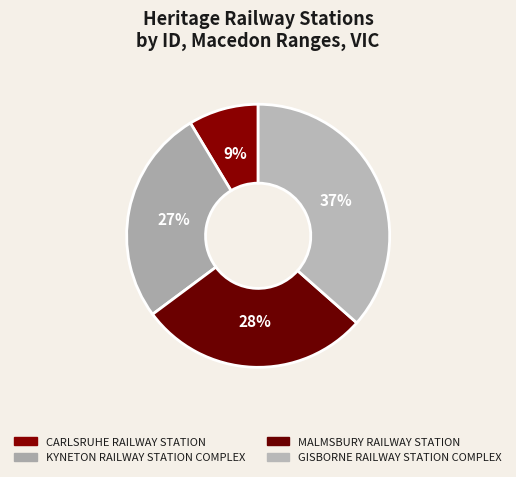

What is the ratio of the value at CARLSRUHE RAILWAY STATION to the value at MALMSBURY RAILWAY STATION?

0.3